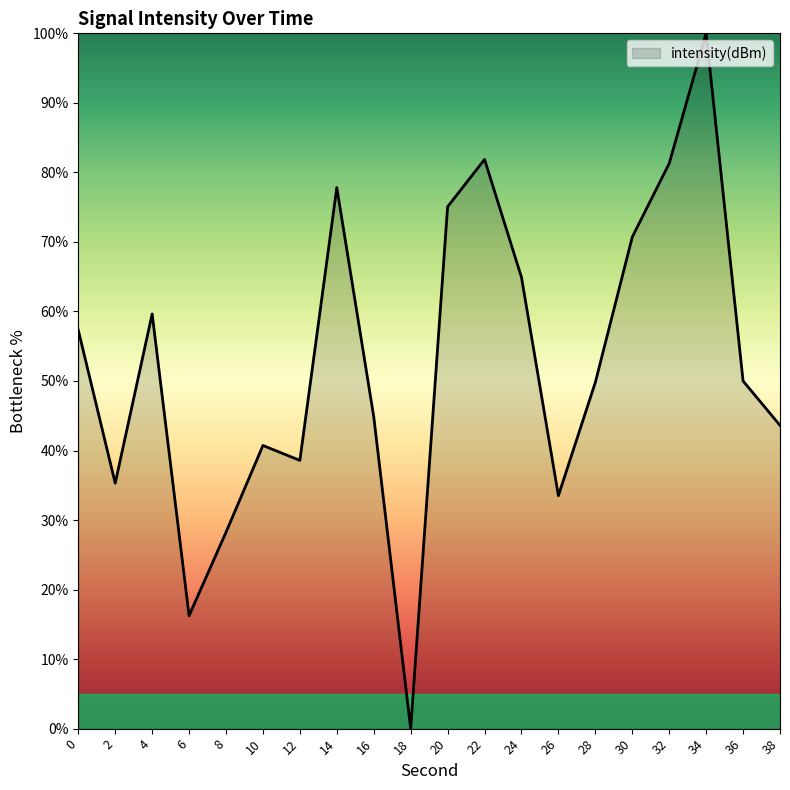

How many interior local peaks (higher than both neighbors) does the data have?

5